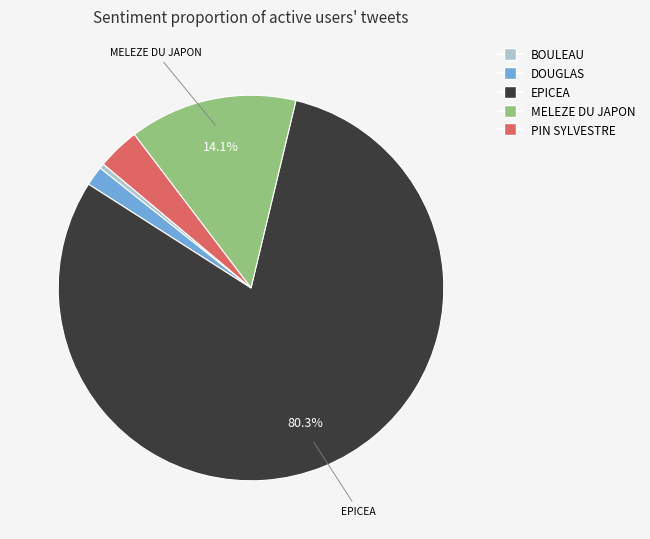

Does any single category account for the majority?

Yes